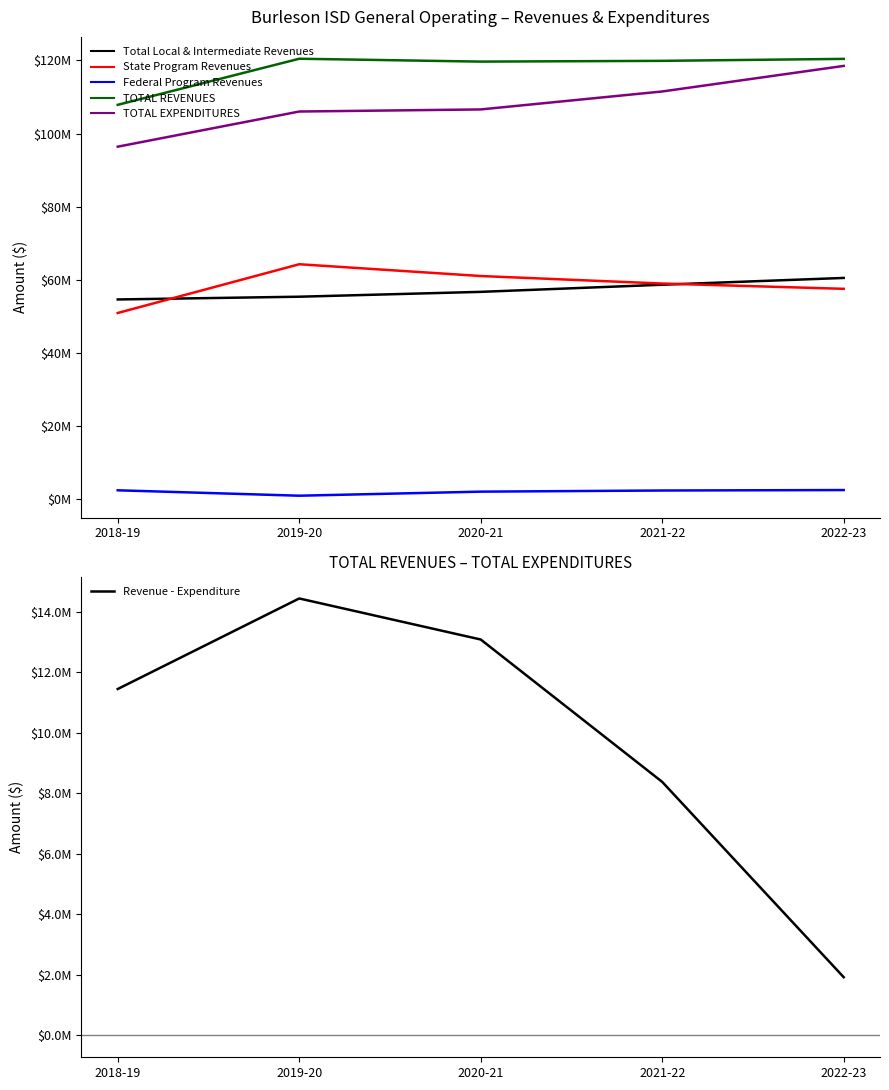

Reading right to left, extract all data points from this chart.

Total Local & Intermediate Revenues: 60491136	58633240	56680239	55351905	54599247
State Program Revenues: 57512164	58956092	61014626	64239002	50897675
Federal Program Revenues: 2440000	2315141	2000317	890689	2370606
TOTAL REVENUES: 120443300	119904473	119695182	120481596	107867528
TOTAL EXPENDITURES: 118517837	111521881	106605587	106034663	96414066
Revenue - Expenditure: 1925463	8382592	13089595	14446933	11453462